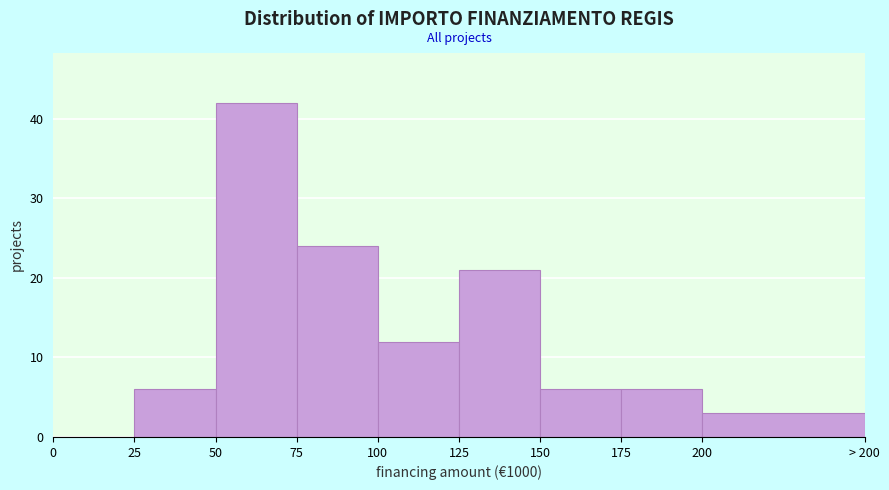

Reading left to right, what are all the values shown in this chart?

0=0	25=6	50=42	75=24	100=12	125=21	150=6	175=6	200=3